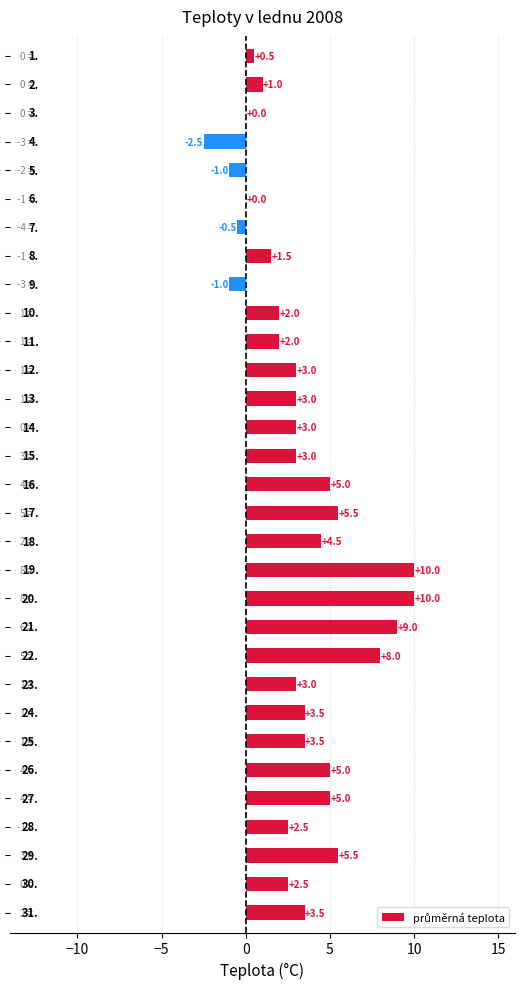

What is the greatest value displayed?

10.0